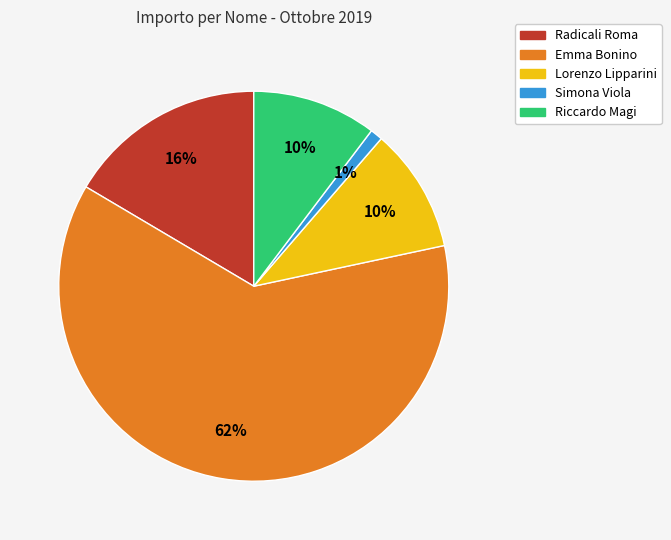

What is the smallest slice in the pie chart?

Simona Viola